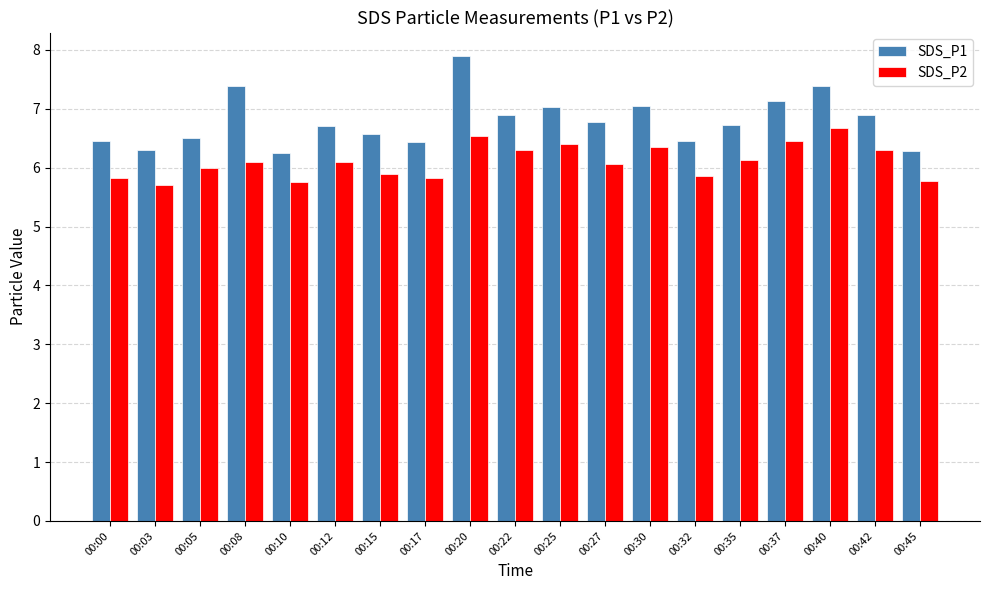

How many groups of bars are there?

19